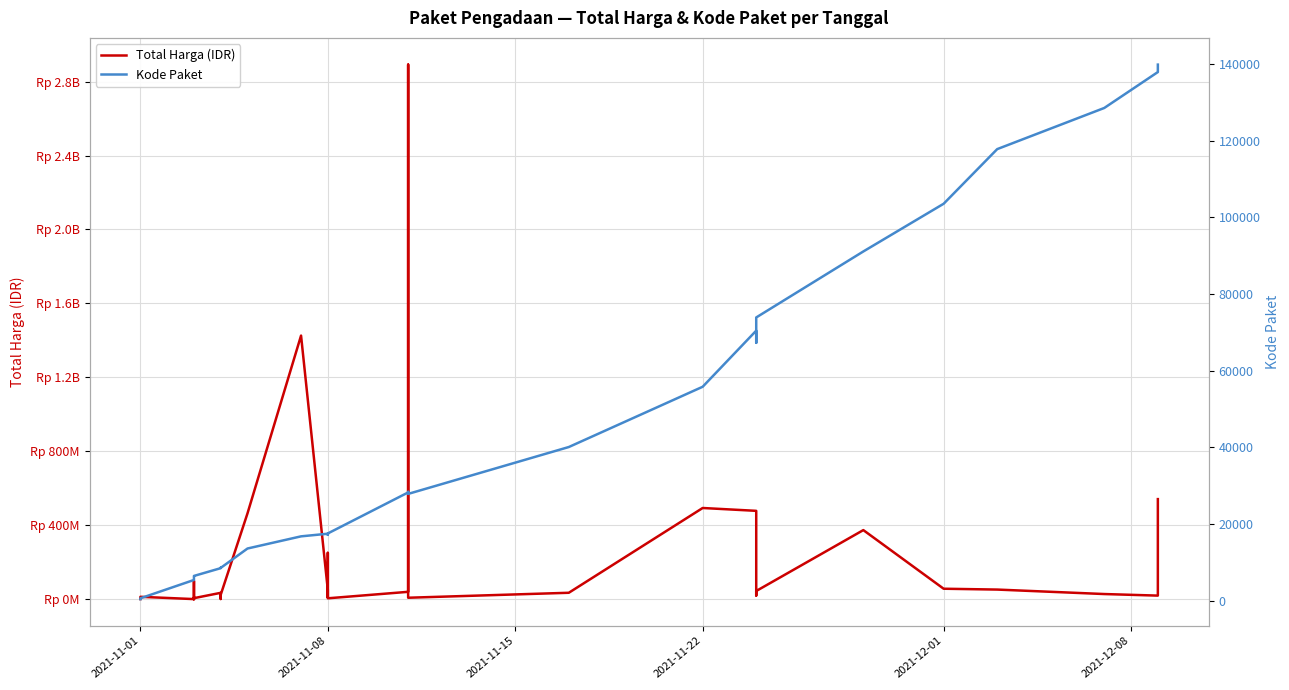

Reading left to right, transcribe all the data shown in this chart.

Total Harga (IDR): 333600	12453900	78000	98772570	2772000	265000	4672200	182000	8742500	5129000	34000000	32441200	577875	23653000	464002100	1425867900	49730040	9180000	15513960	250350000	4350000	39440000	2892122000	7401240	34292000	493000000	477600000	19175000	43859200	373404000	56152800	51601000	27412000	18900000	541071000
Kode Paket: 464	675	5449	5997	6214	6246	6300	6350	6397	6503	8530	8646	8668	8601	13652	16823	17509	17272	17283	17238	17580	28271	28425	27891	40112	55826	70453	67279	73894	91101	103541	117783	128516	137876	139817